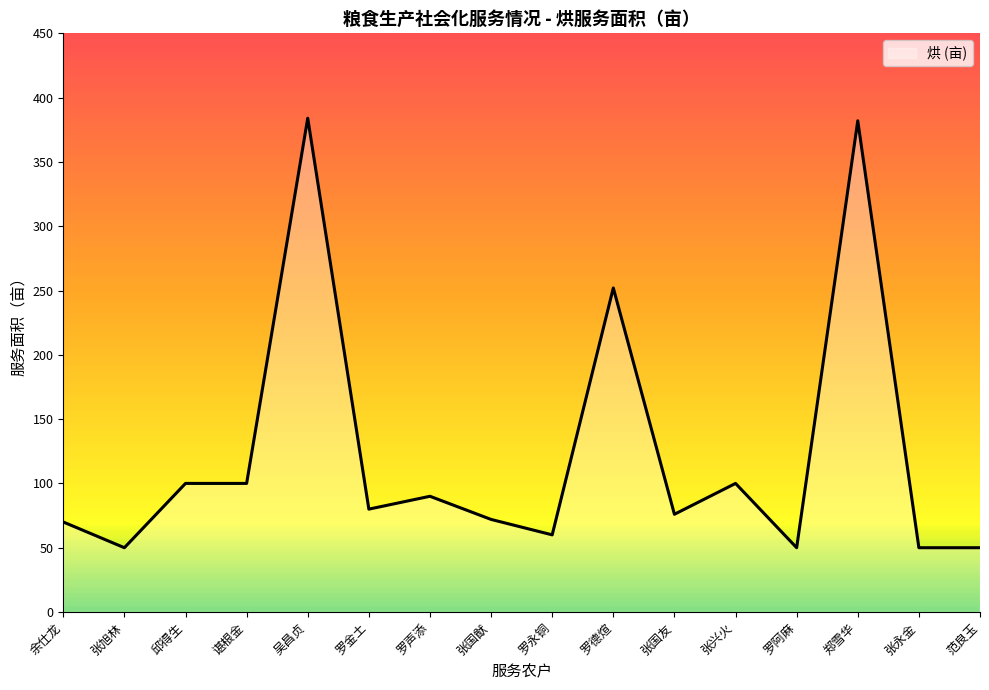

Approximately how many times larger is the value at 范良玉 compared to 张兴火?

0.5